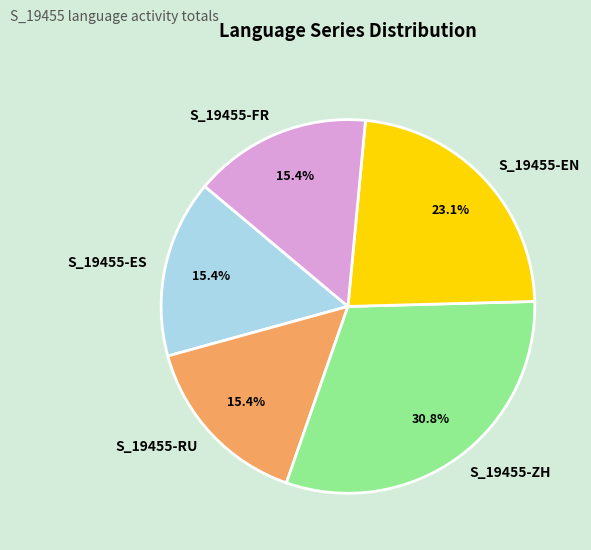

To the nearest percent, what is the difference between the largest and smallest slice percentages?

15%